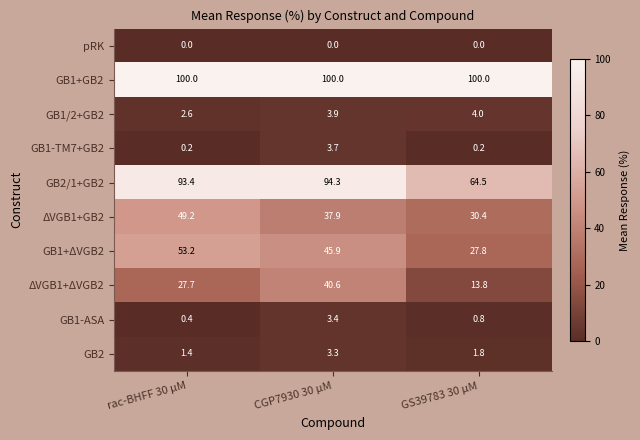

At how many categories does at least one series exceed 35?

3